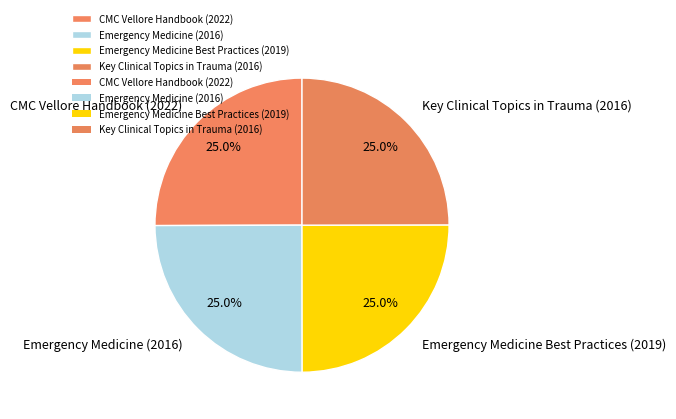

Is it true that Key Clinical Topics in Trauma (2016) is 25% of the pie?

True